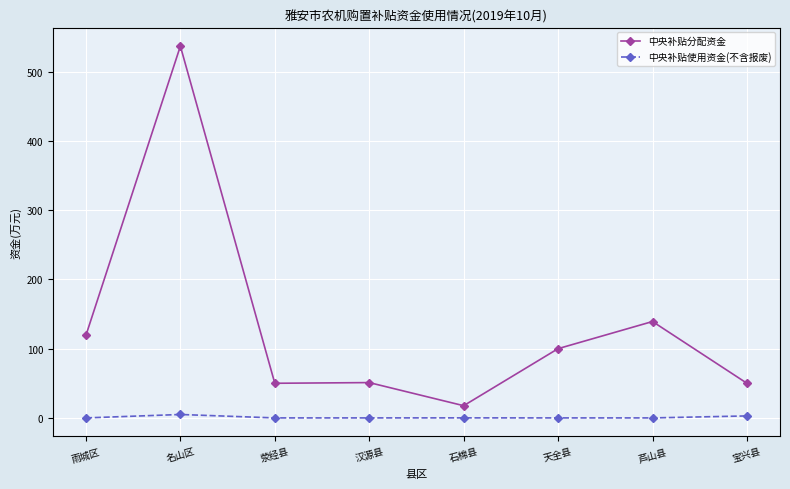

What are all the series names shown in the legend?

中央补贴分配资金, 中央补贴使用资金(不含报废)